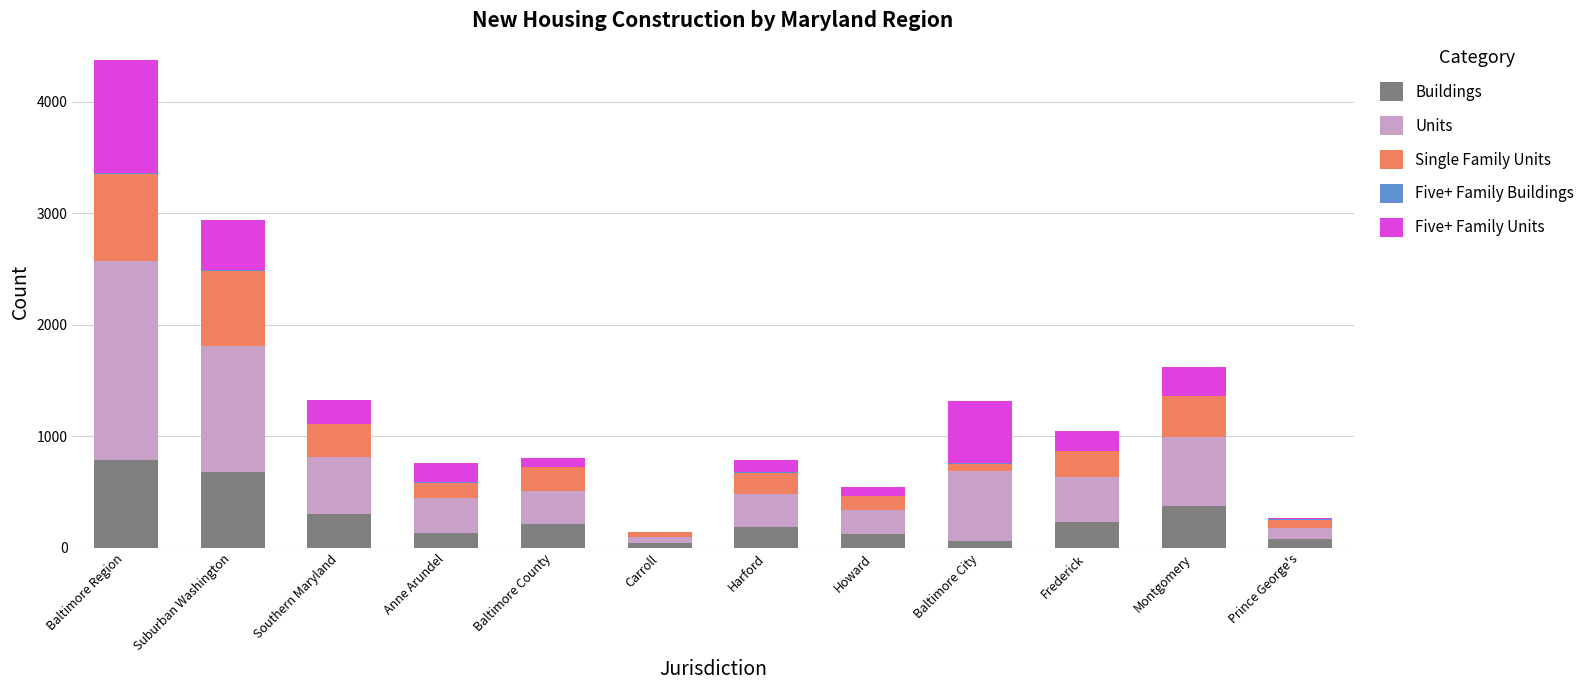

At which category is the sum across all series the highest?

Baltimore Region